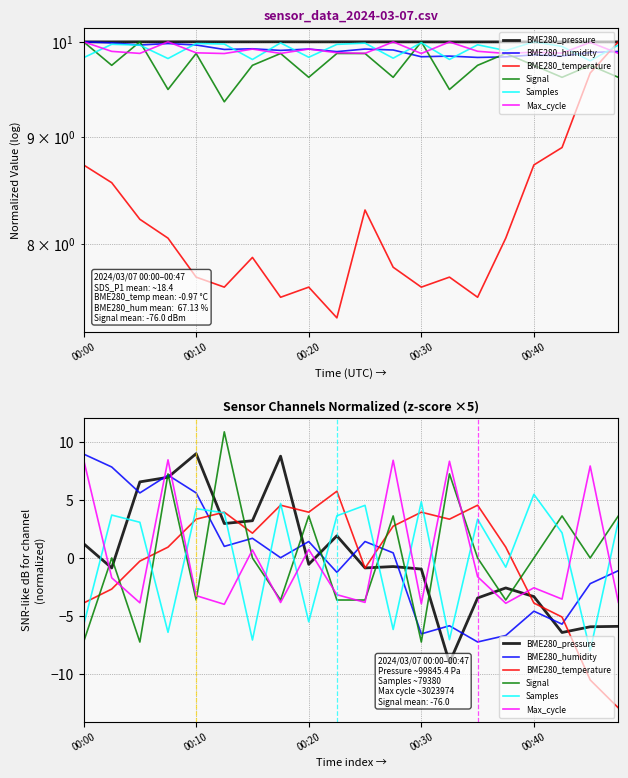

At which label does Samples reach its minimum?

18